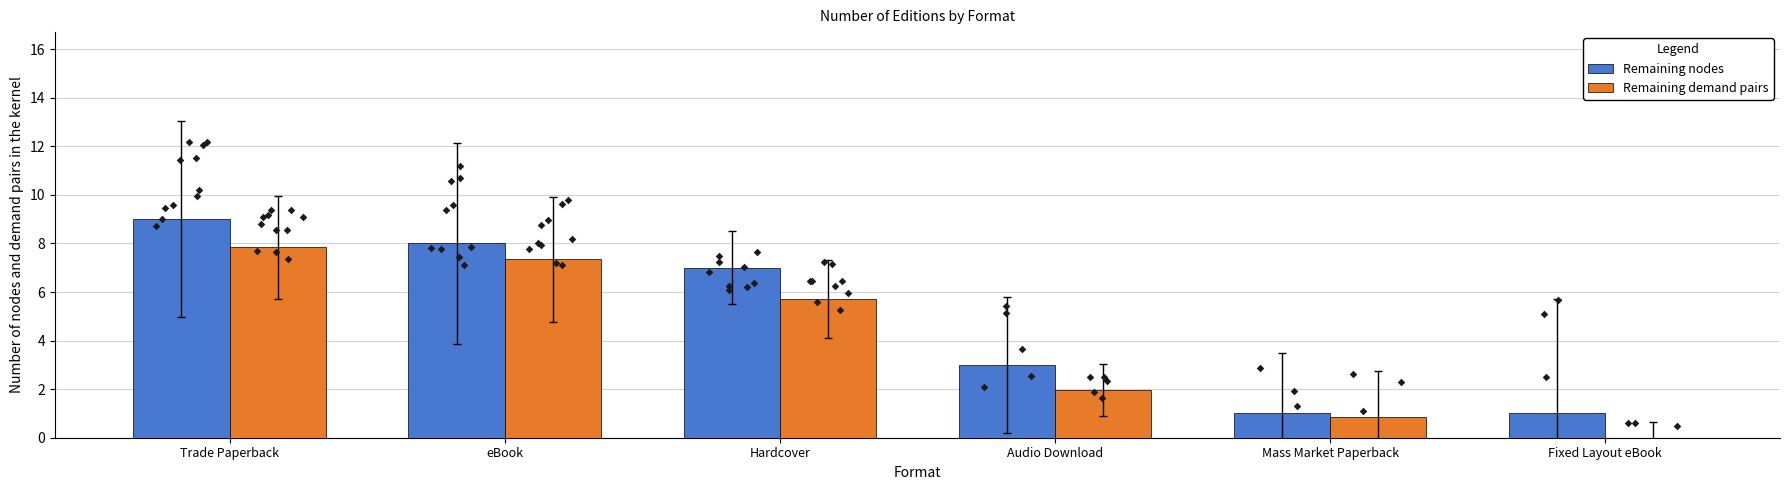

Which series contains the lowest Y value?

Remaining demand pairs